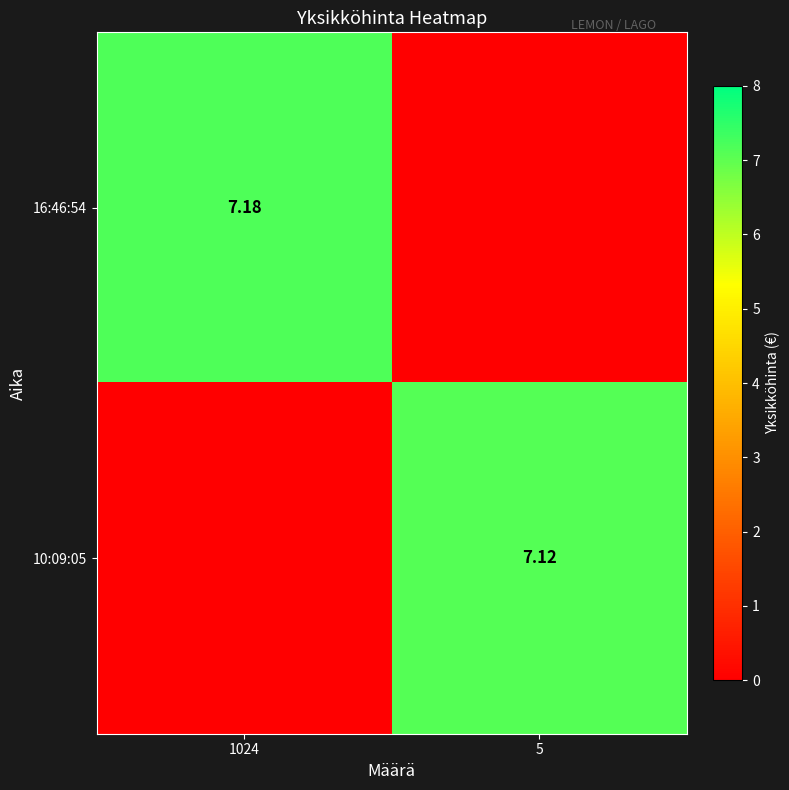

At how many categories does at least one series exceed 7?

2